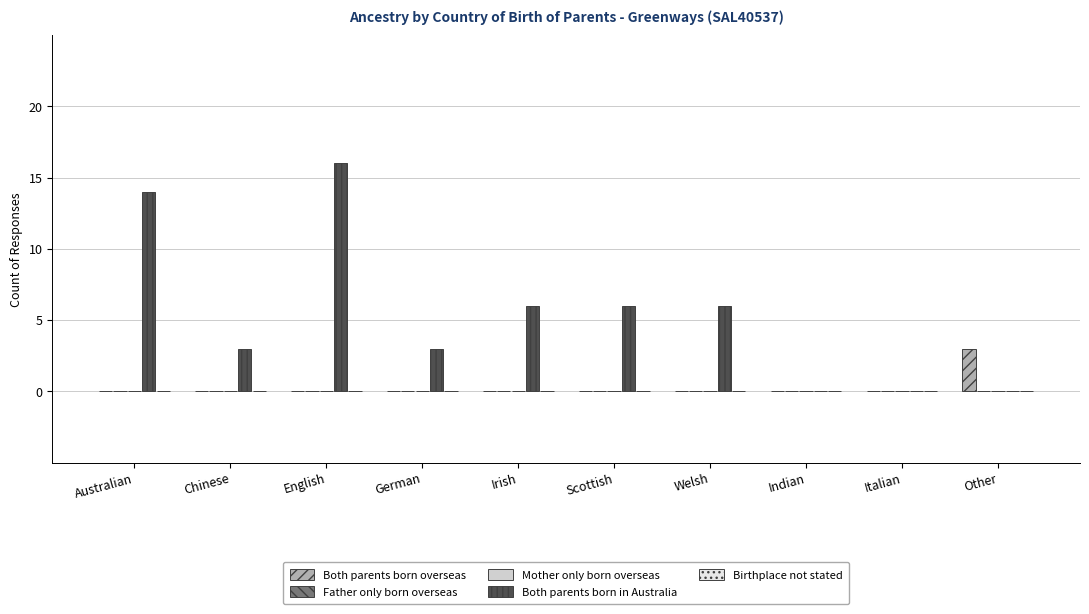

Rank the series by their maximum value, from highest to lowest.

Both parents born in Australia, Both parents born overseas, Father only born overseas, Mother only born overseas, Birthplace not stated